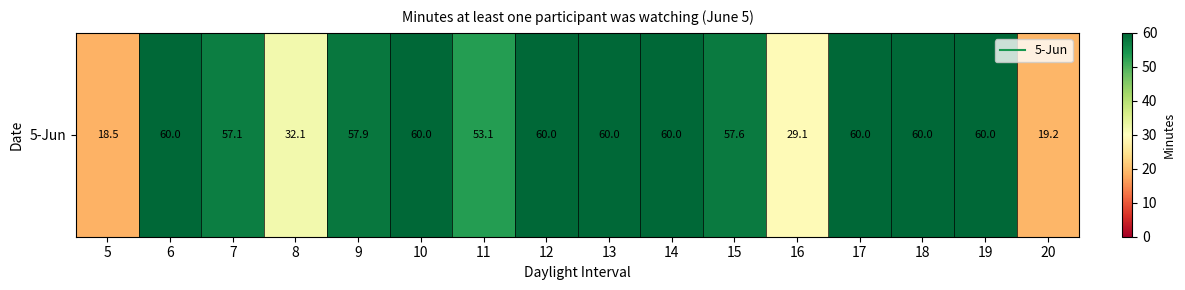

Reading left to right, what are all the values shown in this chart?

18.5	60.0	57.1	32.1	57.9	60.0	53.1	60.0	60.0	60.0	57.6	29.1	60.0	60.0	60.0	19.2